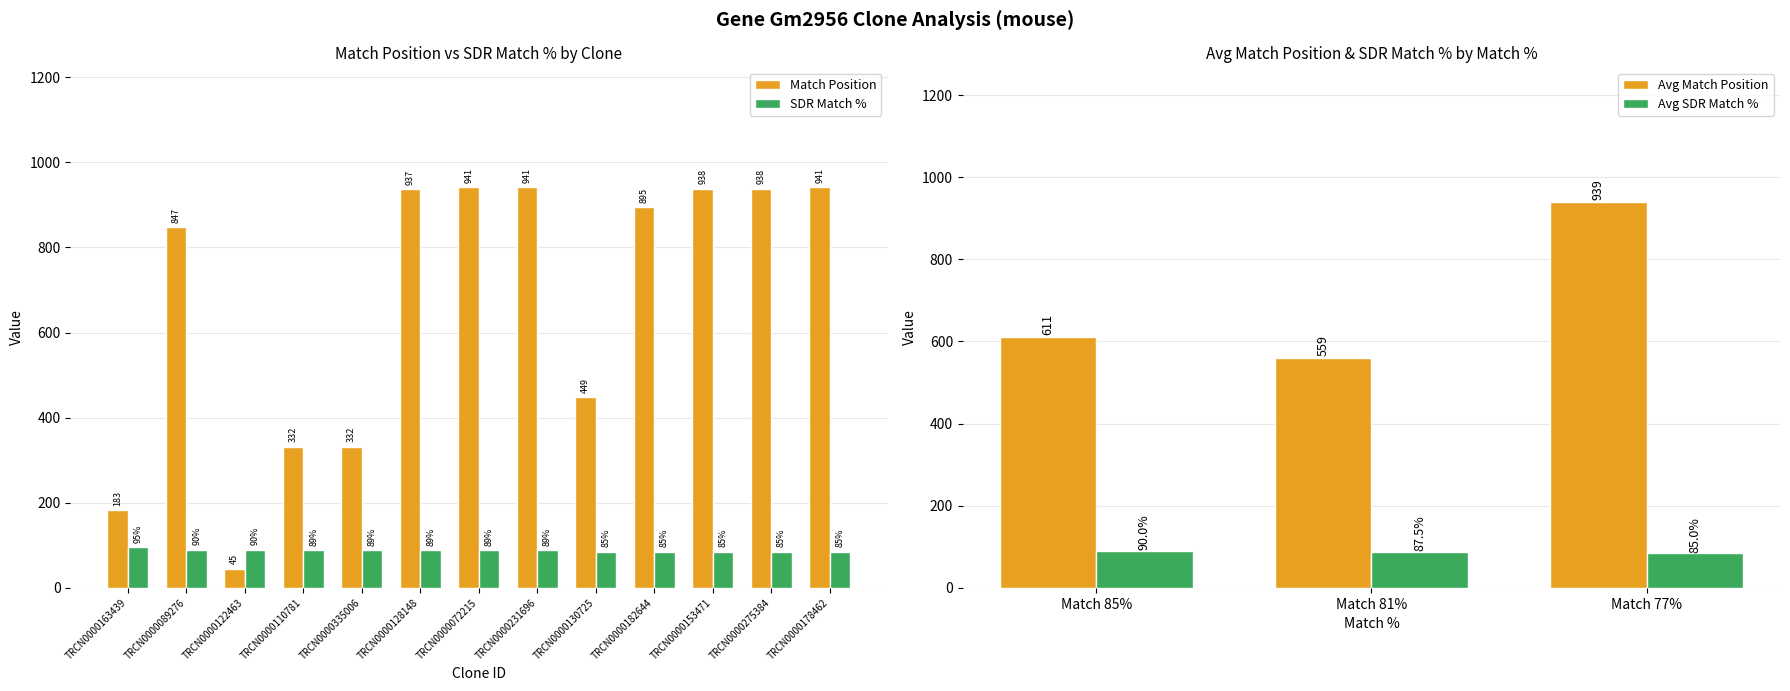

True or false: SDR Match % has a value of 158 at TRCN0000089276.

False